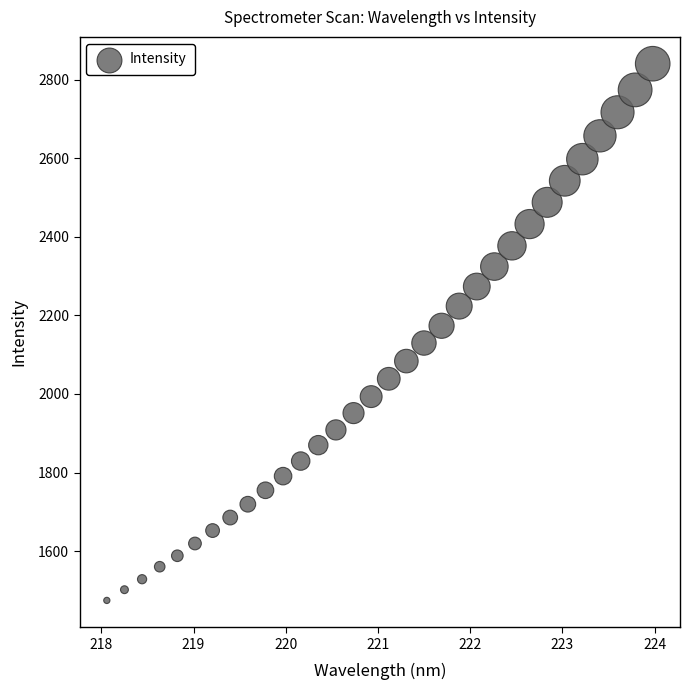

What is the range of Y values (max minus min)?

1365.9